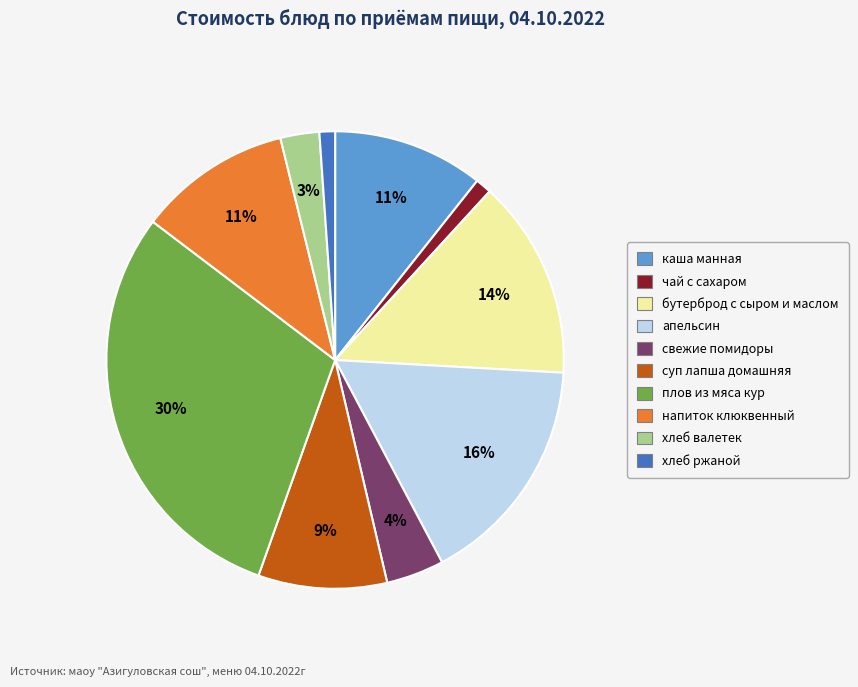

How many slices are in this pie chart?

10